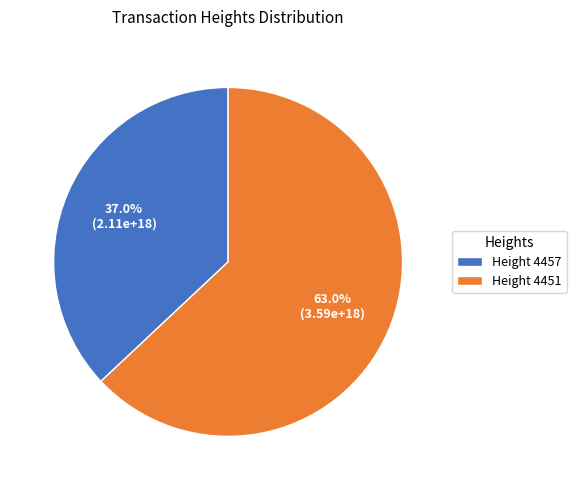

Which has a higher value, Height 4457 or Height 4451?

Height 4451